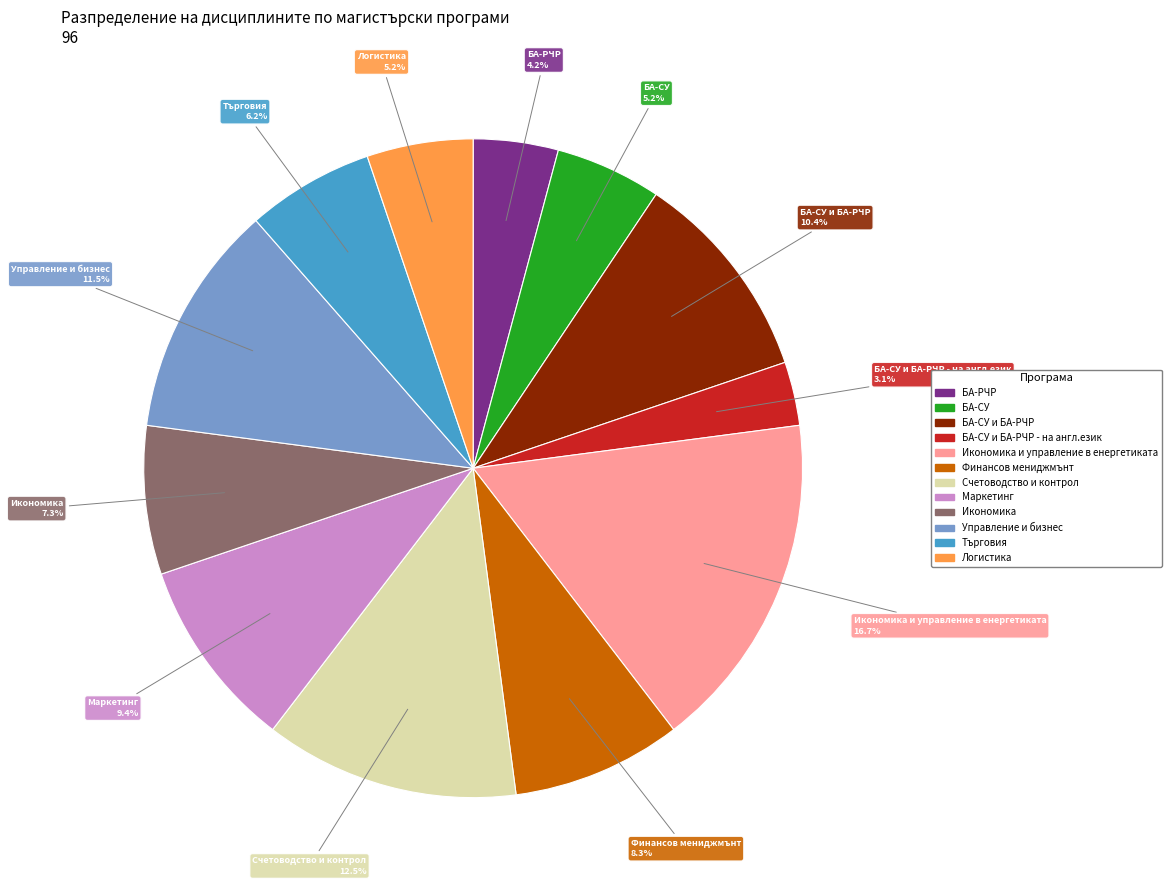

To the nearest percent, what is the difference between the largest and smallest slice percentages?

14%